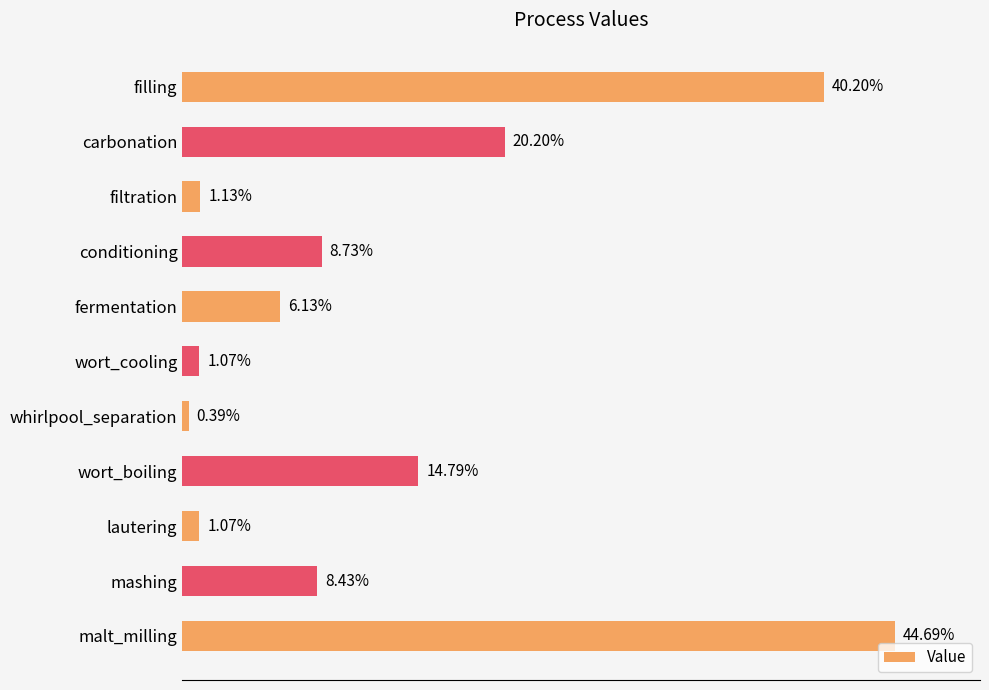

Which category has the lowest value across all series?

whirlpool_separation